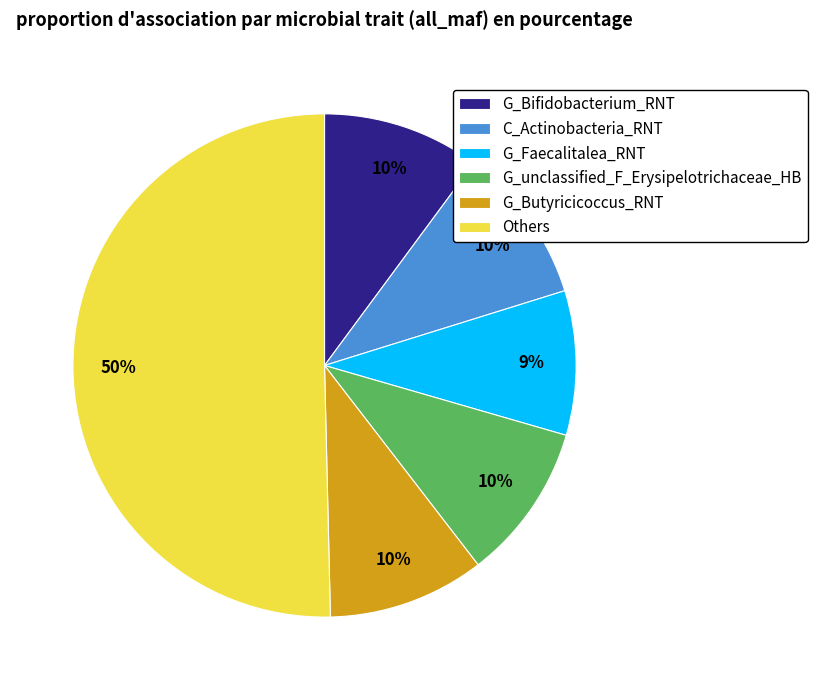

Do Others and G_Butyricicoccus_RNT together represent more than half of the pie?

Yes